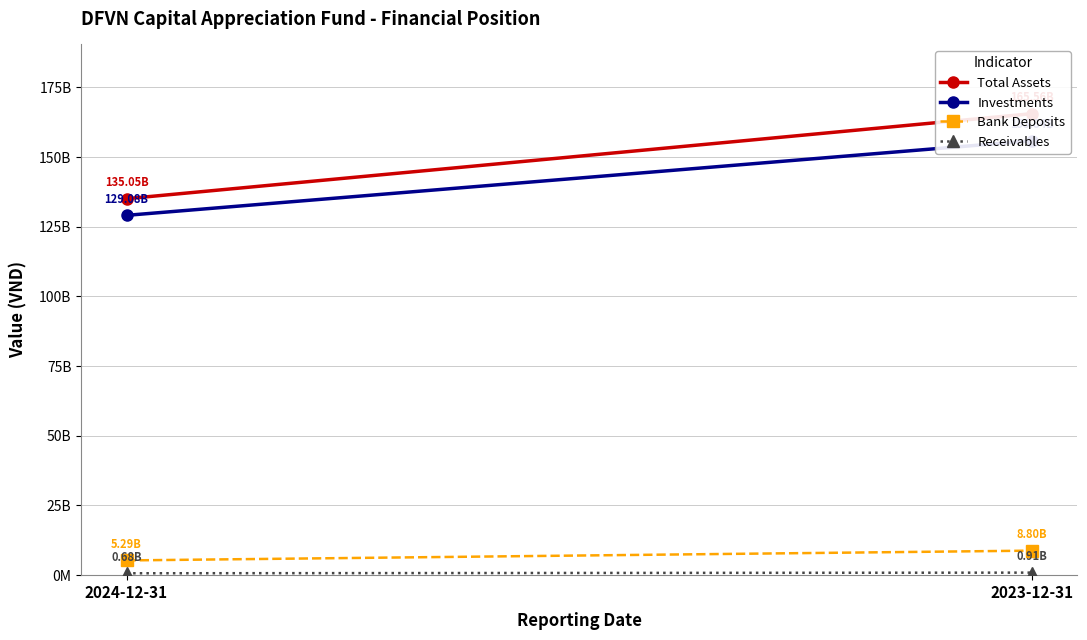

What are all the series names shown in the legend?

Total Assets, Investments, Bank Deposits, Receivables